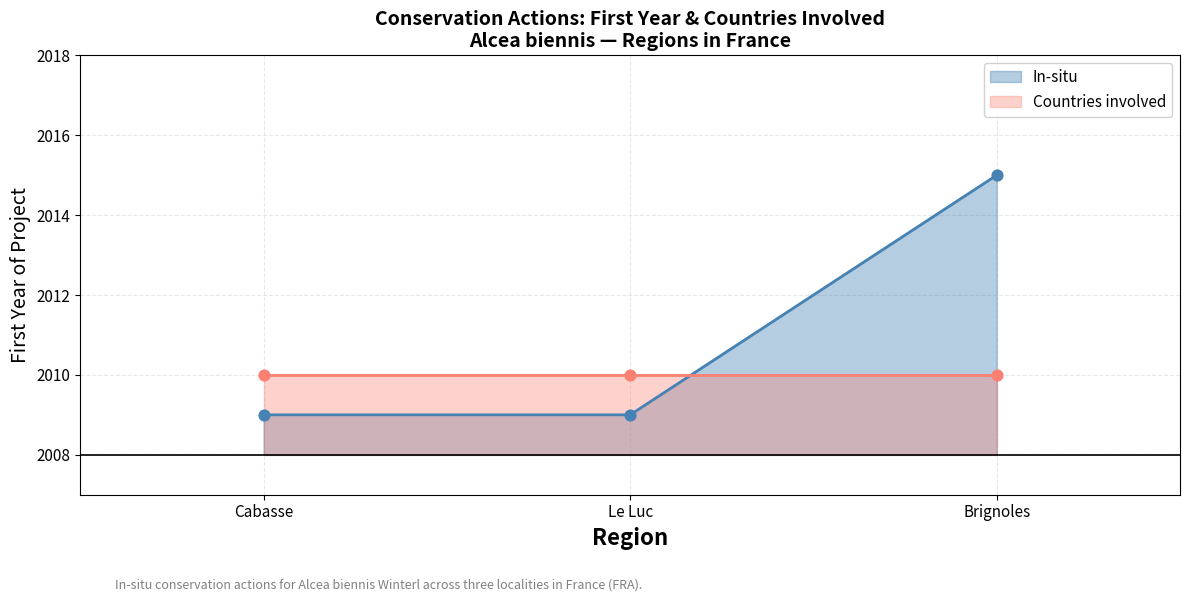

Which series reaches the maximum Y coordinate?

In-situ